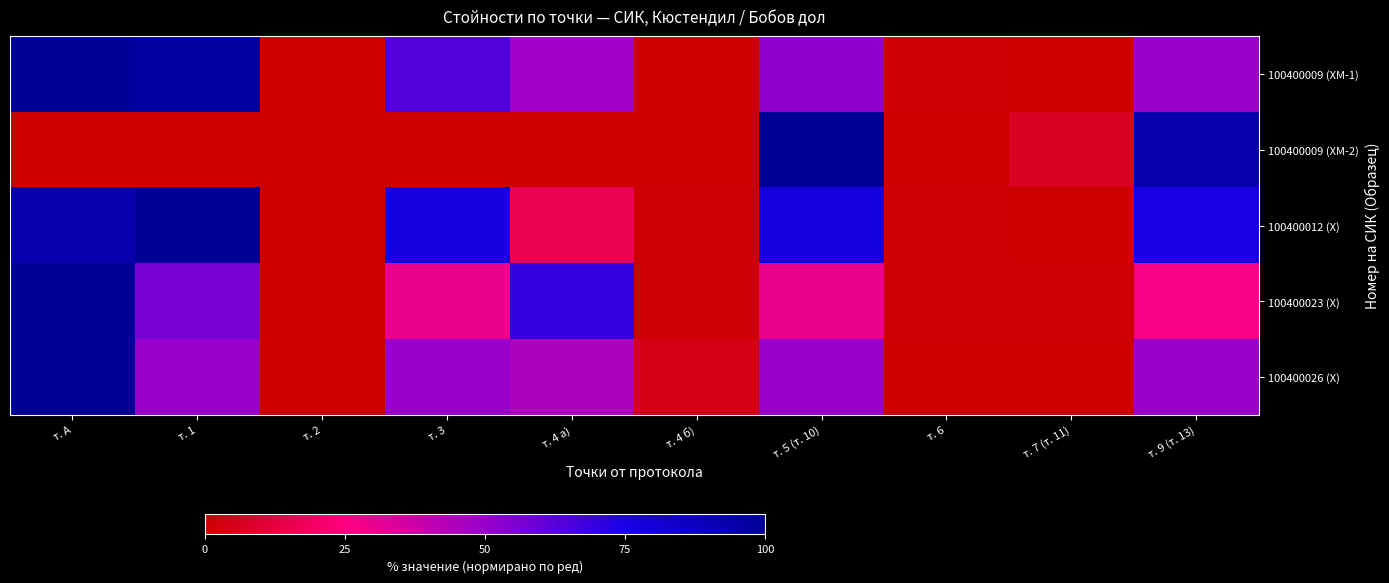

Count the number of data series in this chart.

5